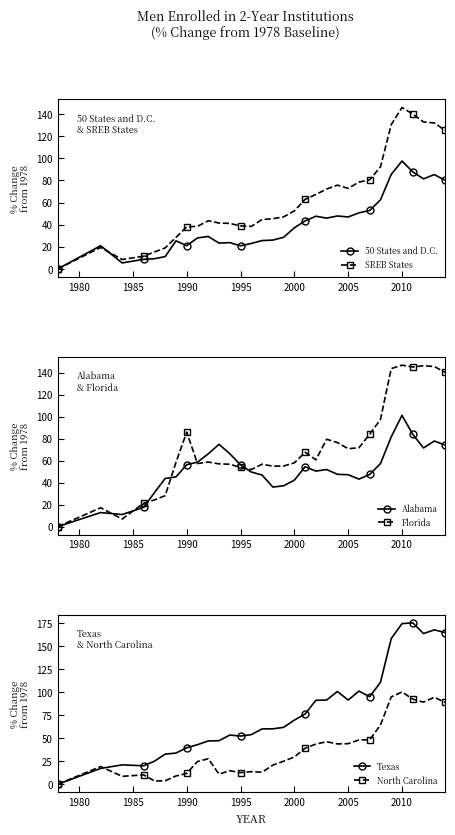

Which category has the highest value in the SREB States series?

2010